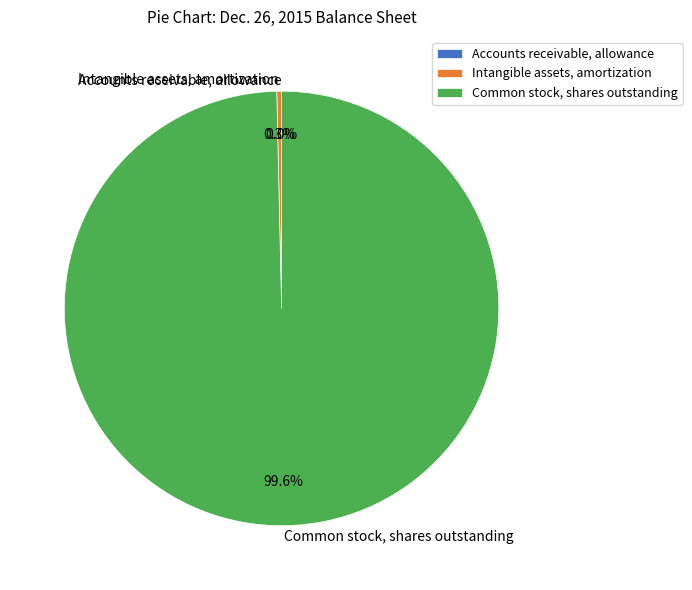

Does Common stock, shares outstanding represent more than half of the total?

Yes